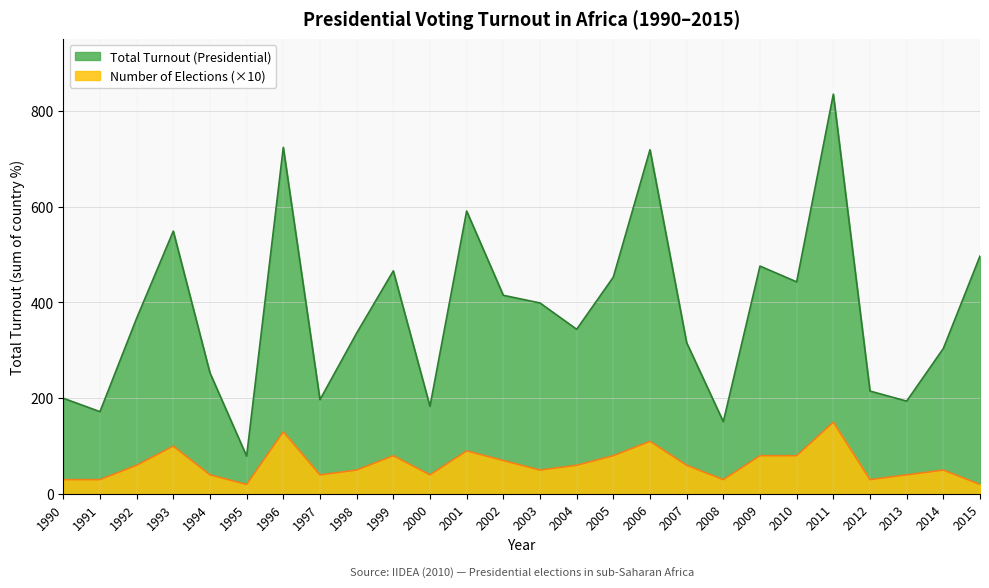

Between 1999 and 2007, which series saw the biggest shift?

Total Turnout (Presidential)